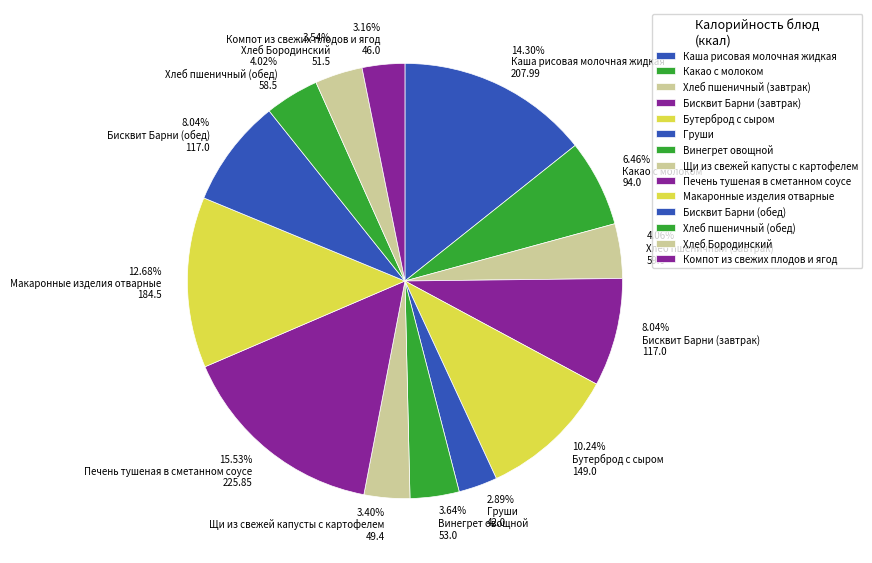

Is Бутерброд с сыром the majority of the pie?

No